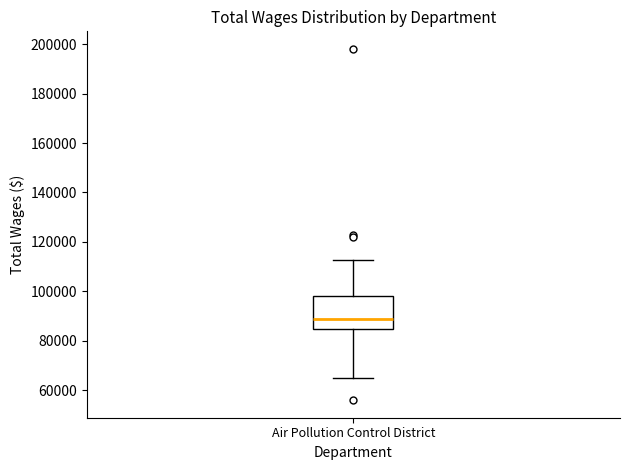

Transcribe this box plot: give where the median line is, the range the box spans, and where the two whiskers end, as read against the y-axis. The values are not printed on the chart, so give them approximately, as read against the axis.

median 88000, box 84000 to 98000, whiskers 64000 to 112000